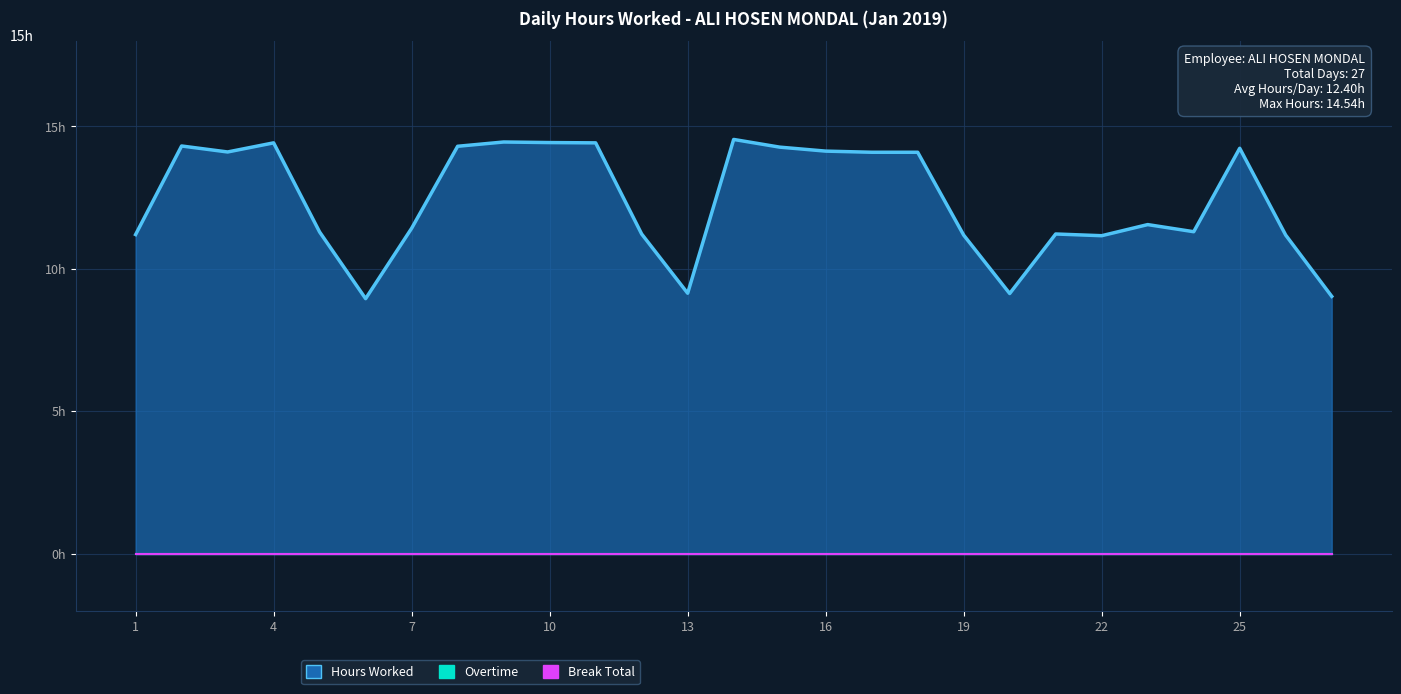

How many values in the Hours Worked series exceed 11?

23